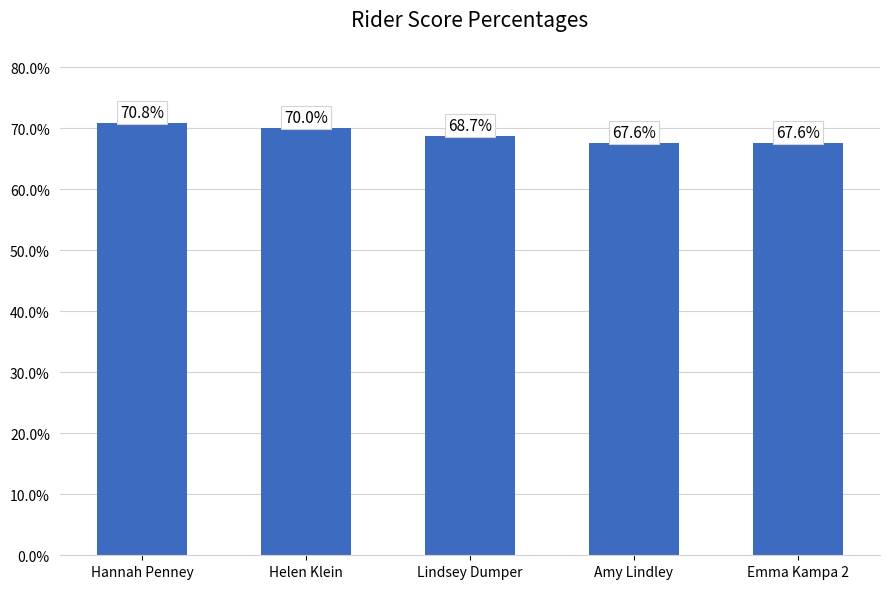

What is the maximum value shown in the chart?

70.8